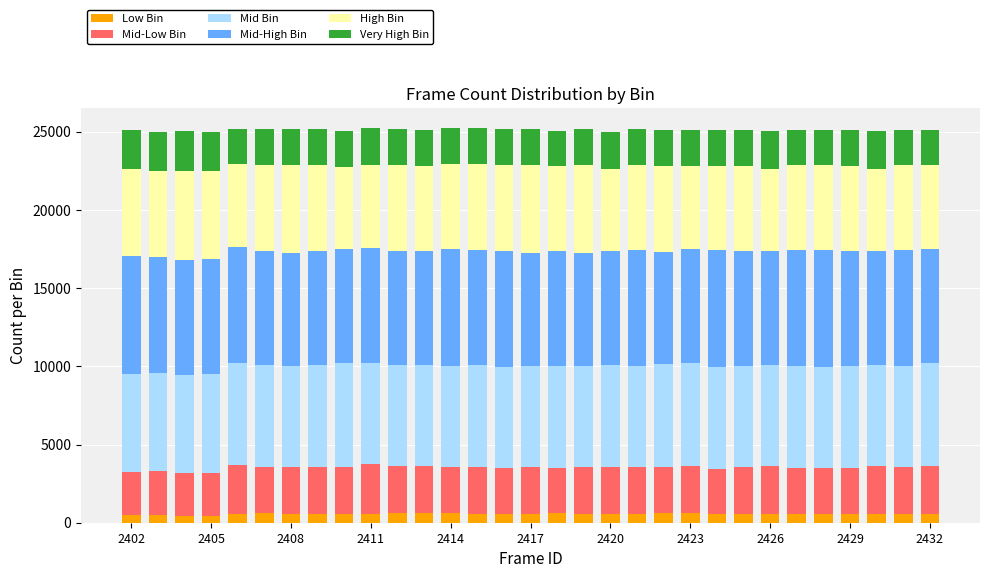

What are all the series names shown in the legend?

Low Bin, Mid-Low Bin, Mid Bin, Mid-High Bin, High Bin, Very High Bin